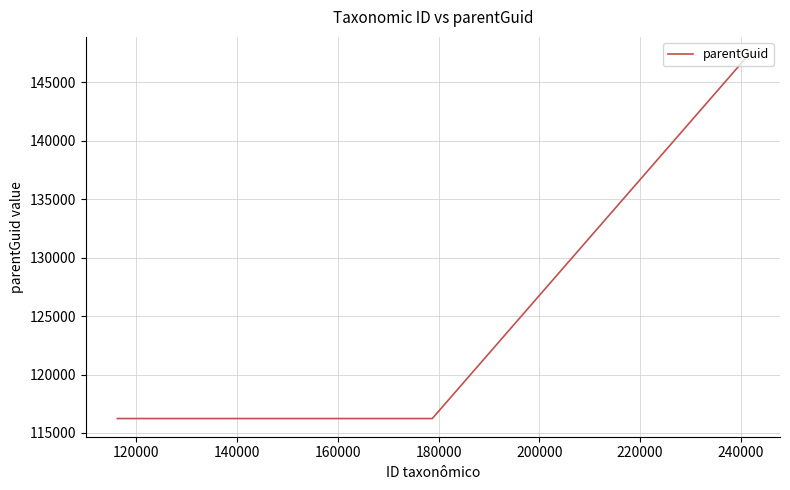

What is the maximum value shown in the chart?

147330